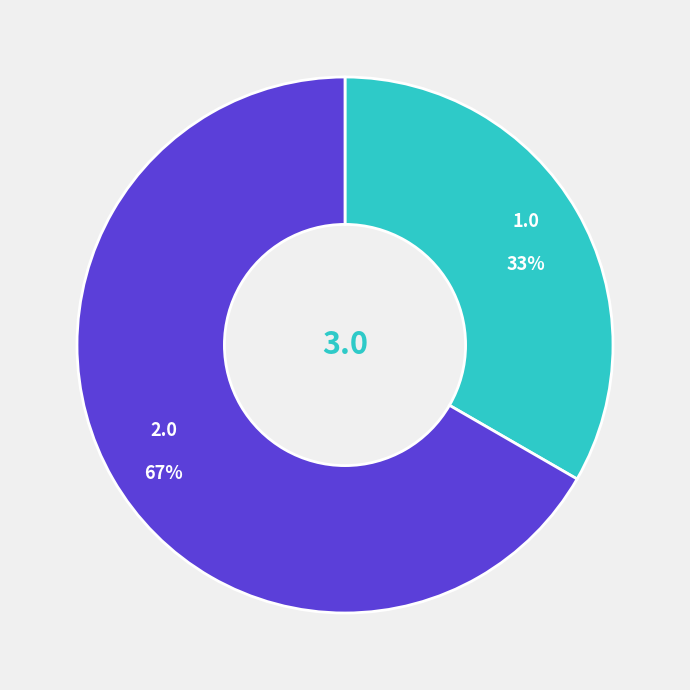

Is there a majority slice in this chart?

Yes